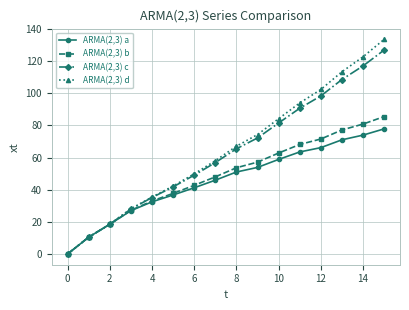

True or false: ARMA(2,3) b has more than 0 points higher than both neighbors.

False